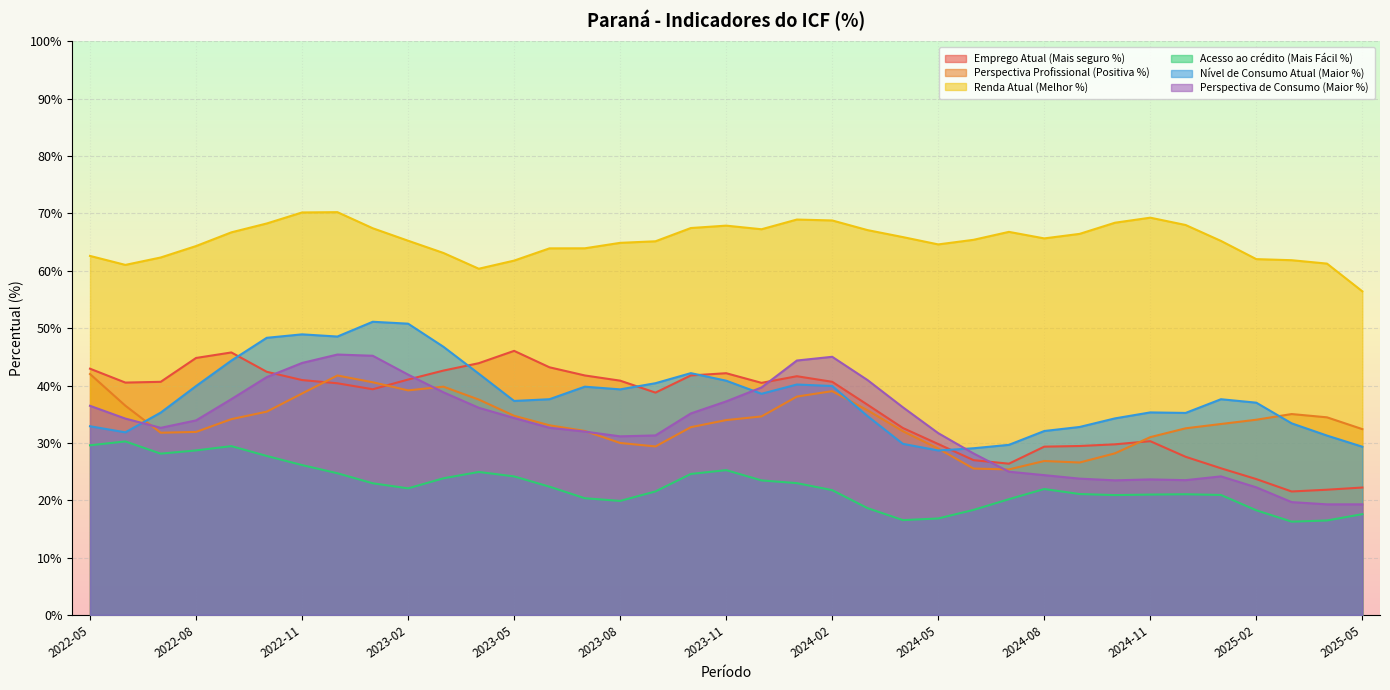

What are all the series names shown in the legend?

Emprego Atual (Mais seguro %), Perspectiva Profissional (Positiva %), Renda Atual (Melhor %), Acesso ao crédito (Mais Fácil %), Nível de Consumo Atual (Maior %), Perspectiva de Consumo (Maior %)